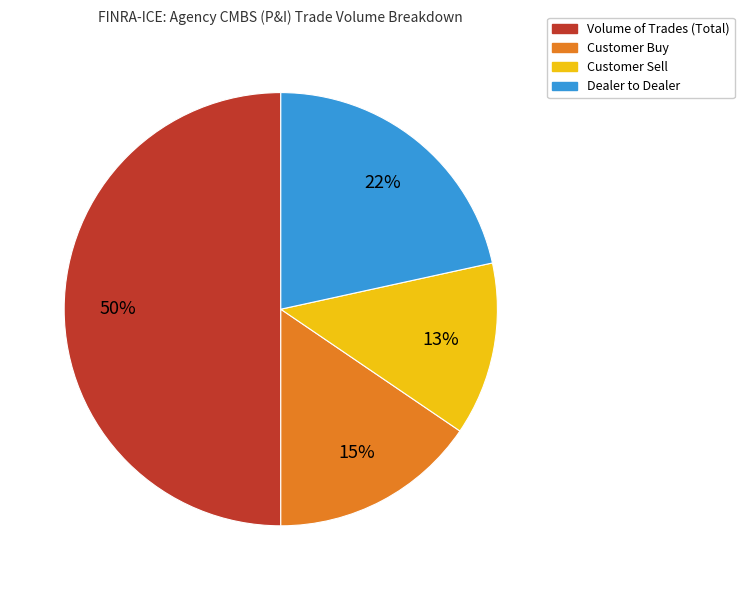

How many segments does this pie chart have?

4